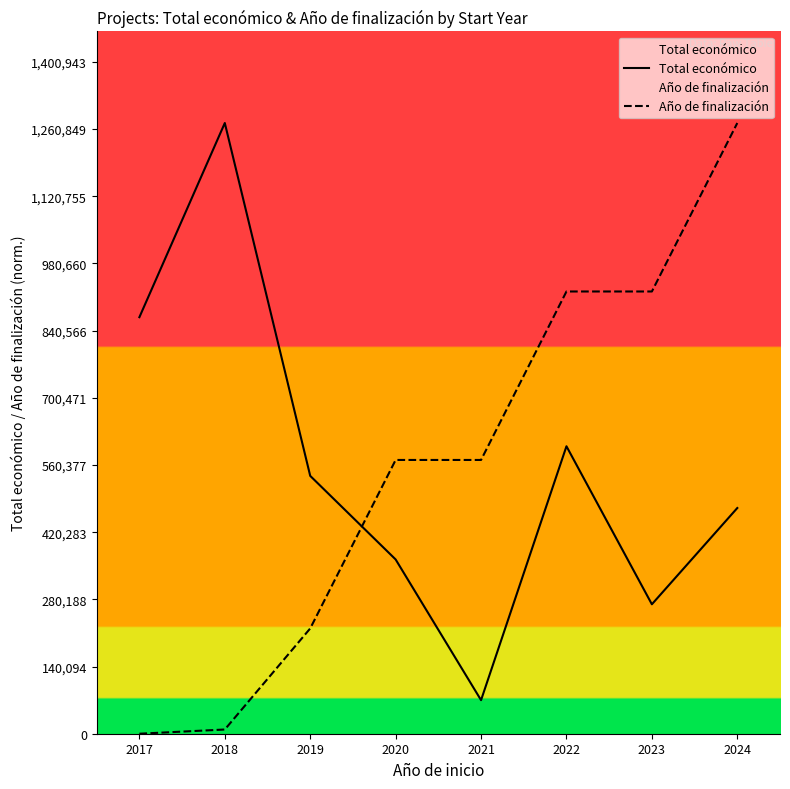

How many lines are shown in the chart?

2